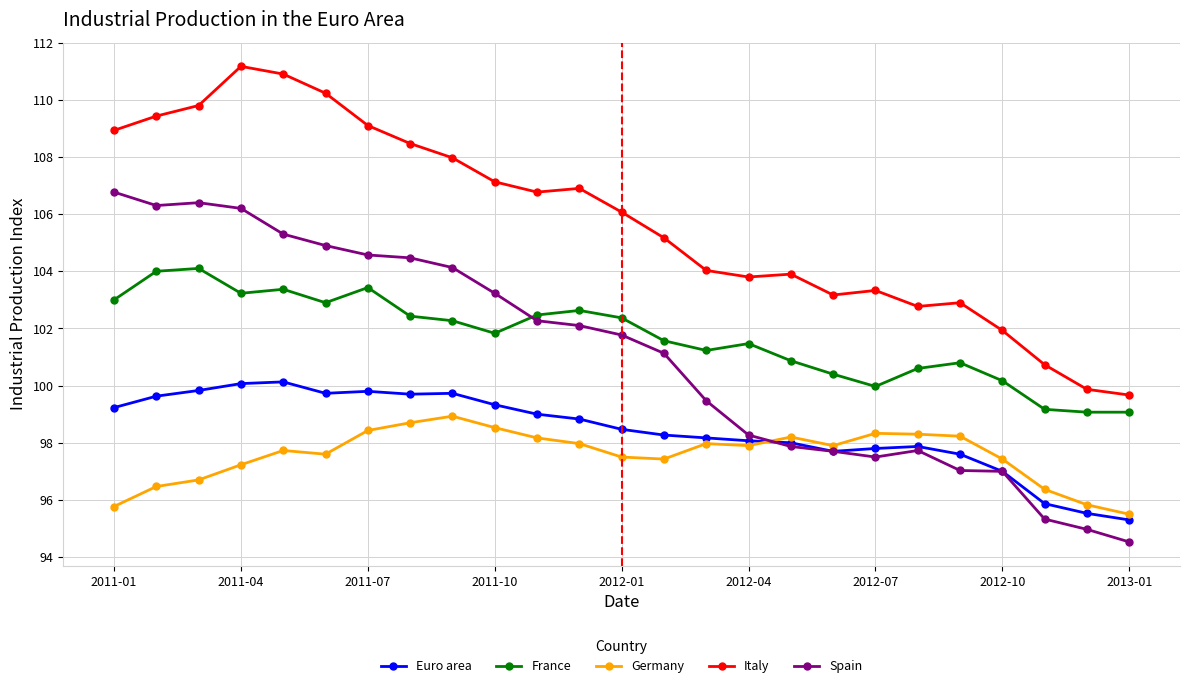

How many categories are shown in the chart?

25